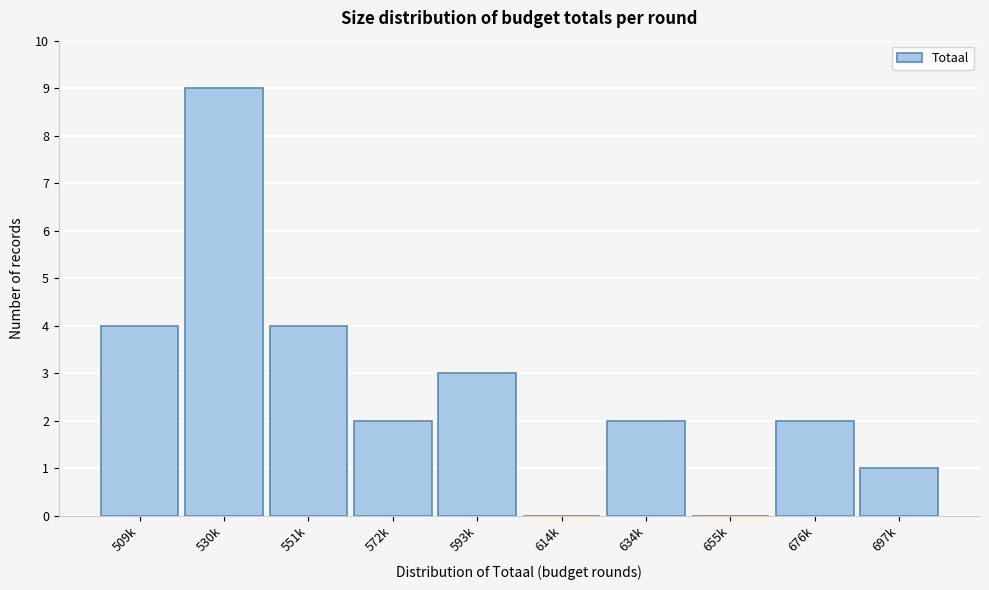

Reading right to left, what are all the values shown in this chart?

697k=1	676k=2	655k=0	634k=2	614k=0	593k=3	572k=2	551k=4	530k=9	509k=4